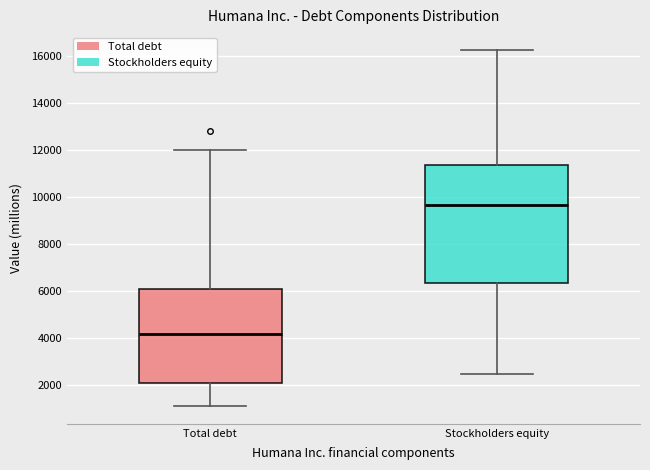

Reading left to right, read every box against the y-axis: the position of its median line, the range the box covers, and the ends of its whiskers. The values are not printed on the chart, so give them approximately, as read against the axis.

Total debt: median 4200, box 2000 to 6000, whiskers 1000 to 12000
Stockholders equity: median 9600, box 6400 to 11400, whiskers 2400 to 16200